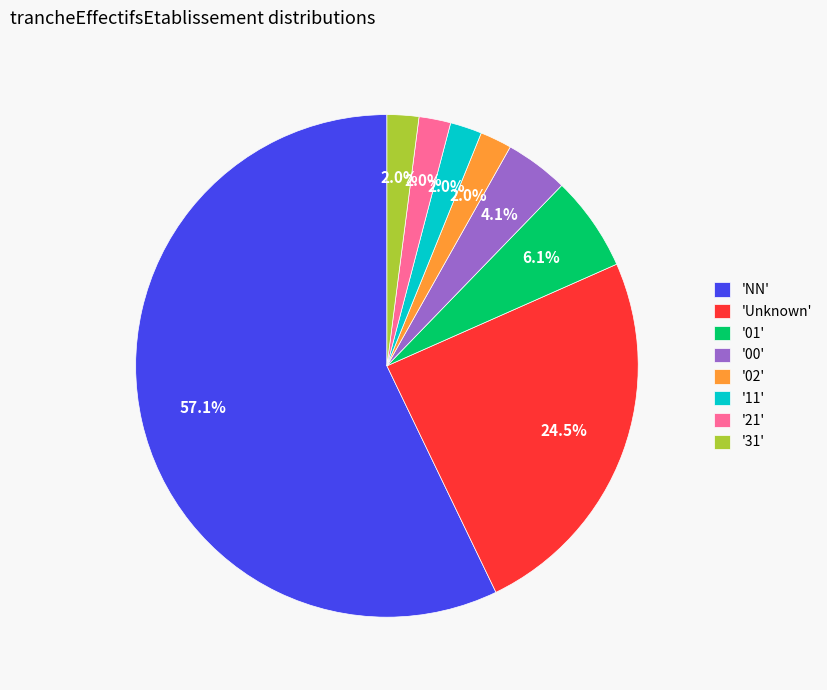

What portion of the pie excludes 'Unknown'?

75.5%